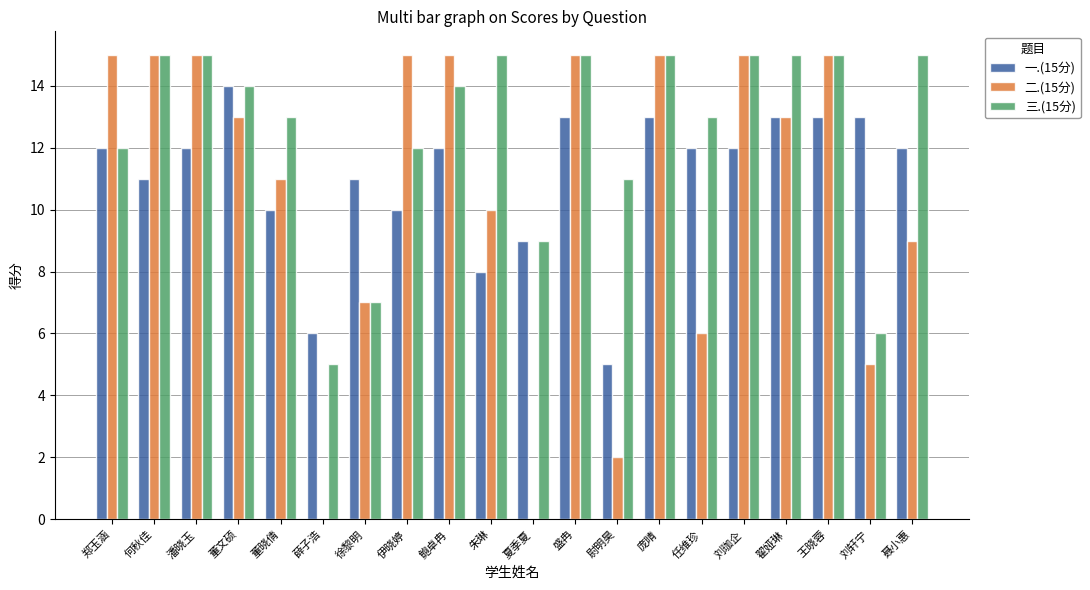

What is the maximum value for 二.(15分)?

15